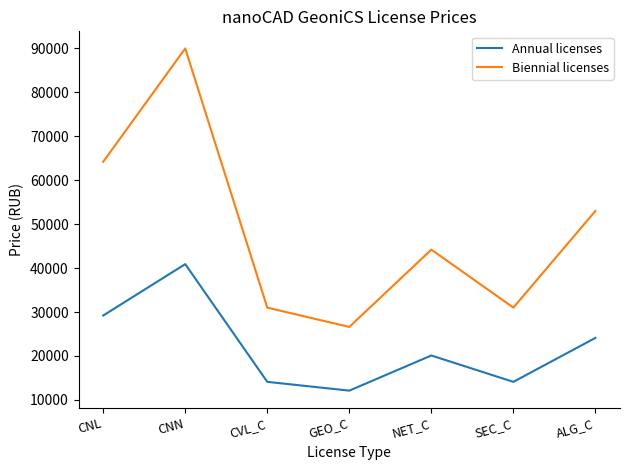

Which category has the lowest value in the Biennial licenses series?

GEO_C